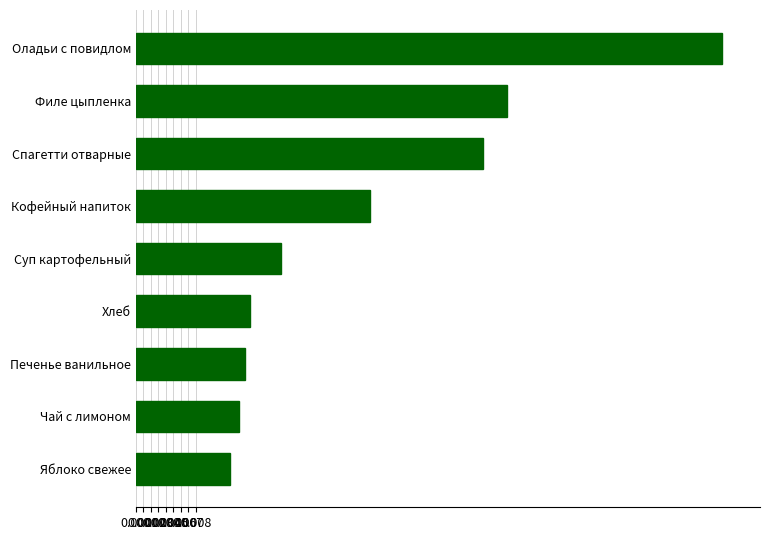

The value at Филе цыпленка is 0.1. True or false?

False